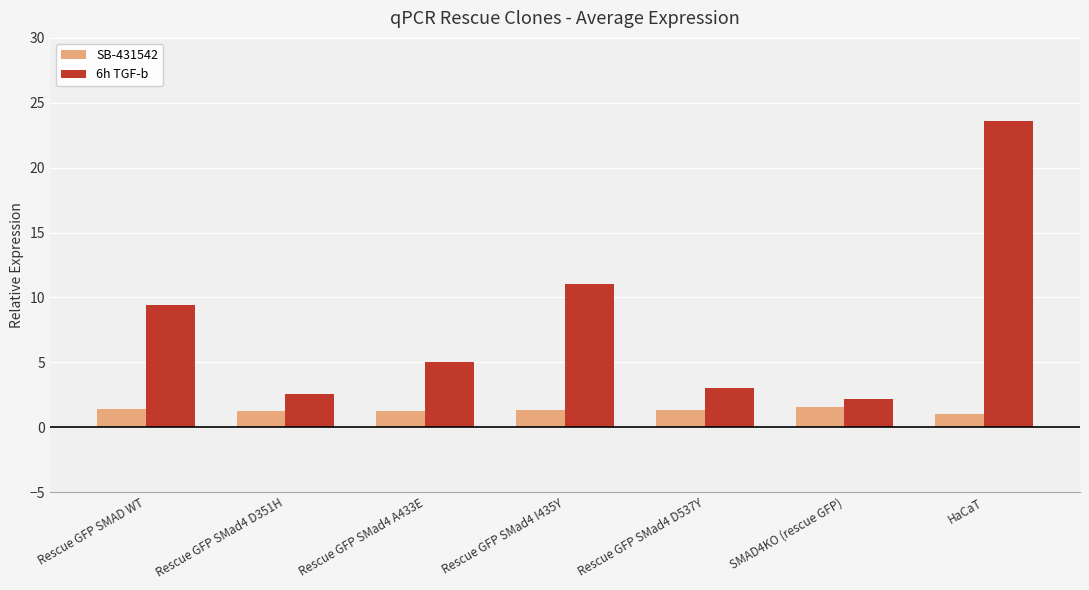

What is the smallest value displayed?

1.0